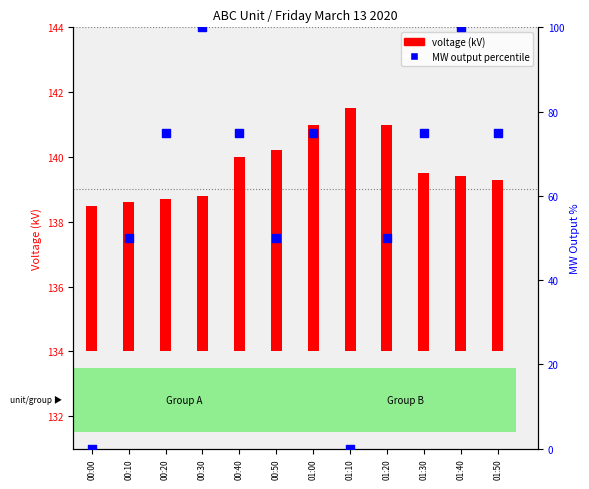

Which series contains the highest Y value?

MW output percentile